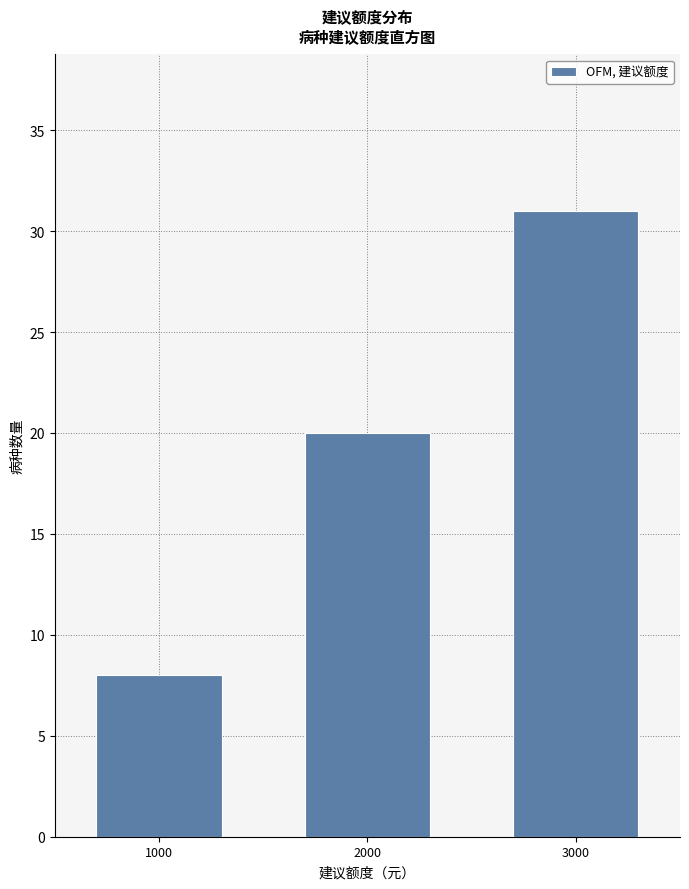

Reading left to right, transcribe all the data shown in this chart.

1000=8	2000=20	3000=31